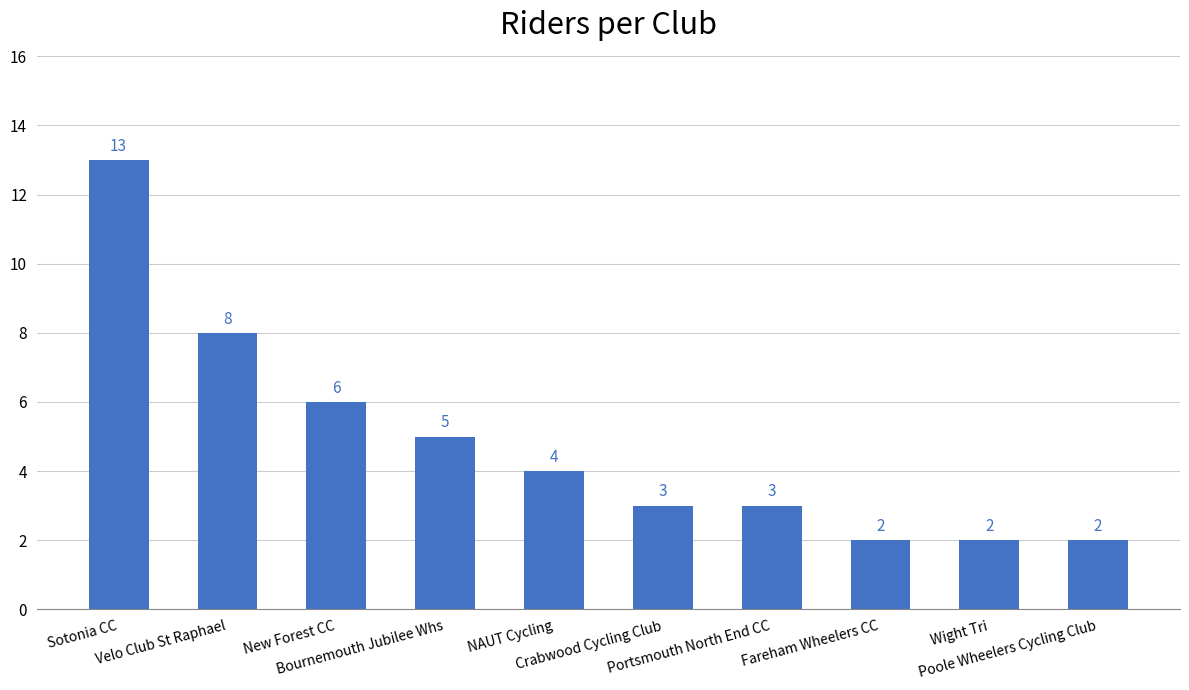

How many values are below 4?

5